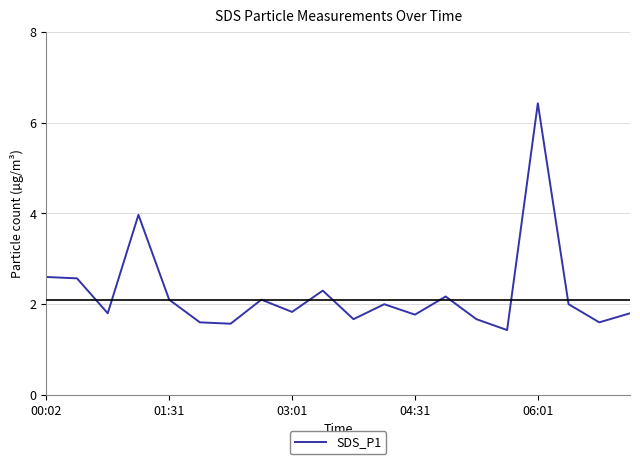

What is the smallest value displayed?

1.4